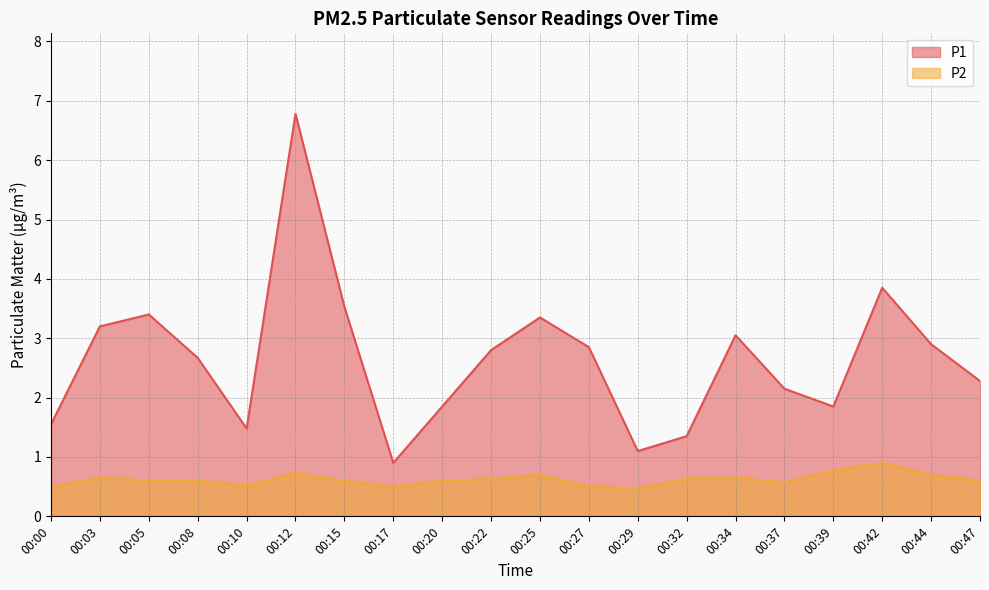

What is the difference between the highest and lowest values at 00:00?

1.1